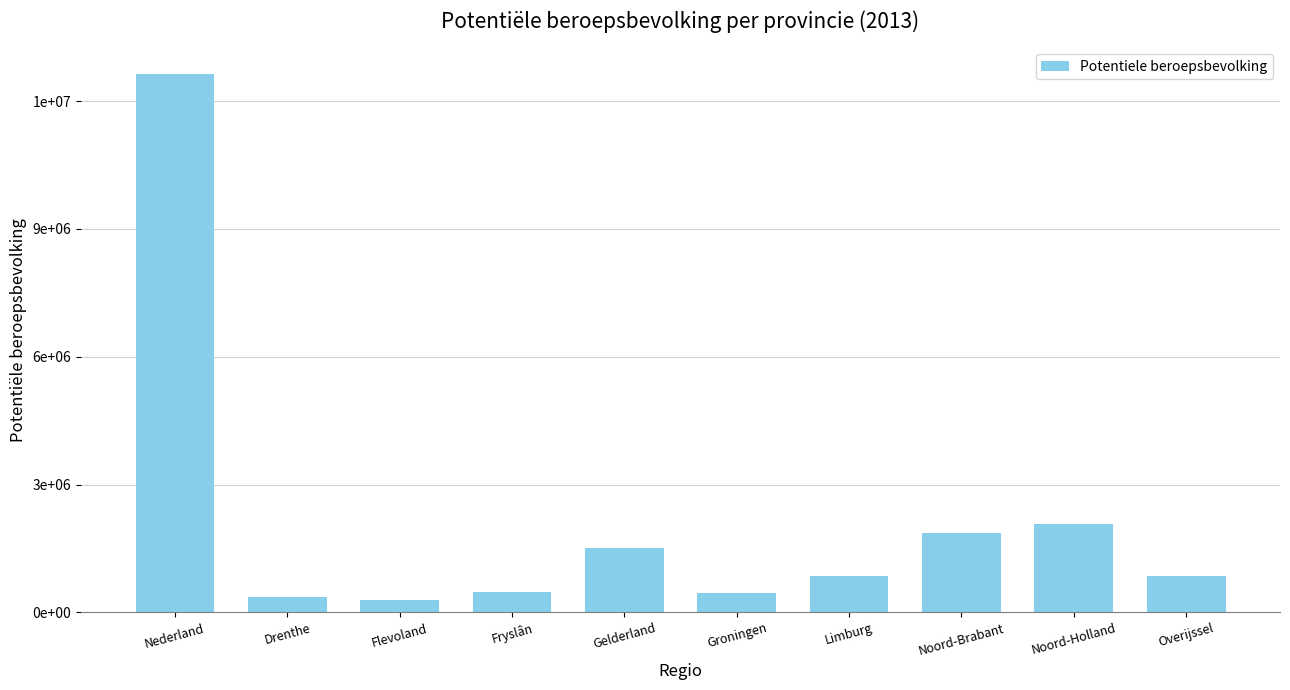

List the labels in order of value, smallest first.

Flevoland, Drenthe, Groningen, Fryslân, Overijssel, Limburg, Gelderland, Noord-Brabant, Noord-Holland, Nederland